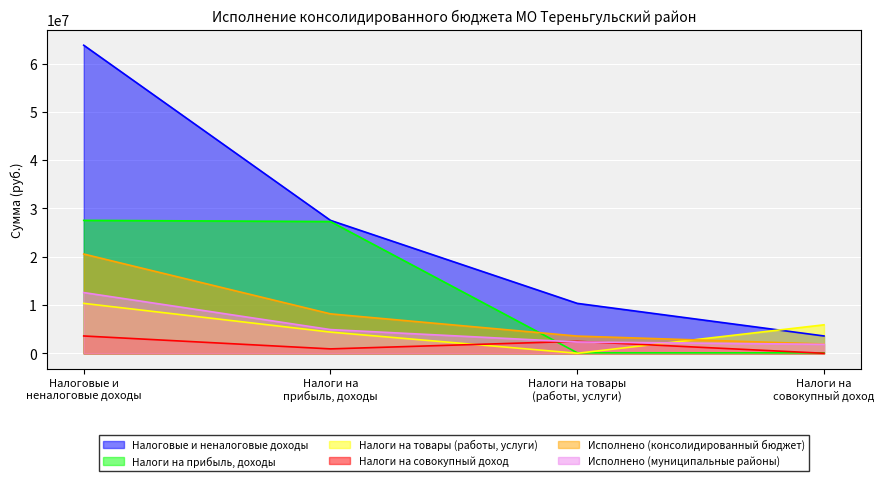

True or false: Налоги на товары (работы, услуги) has a value of 4409700.0 at Налоги на
прибыль, доходы.

True